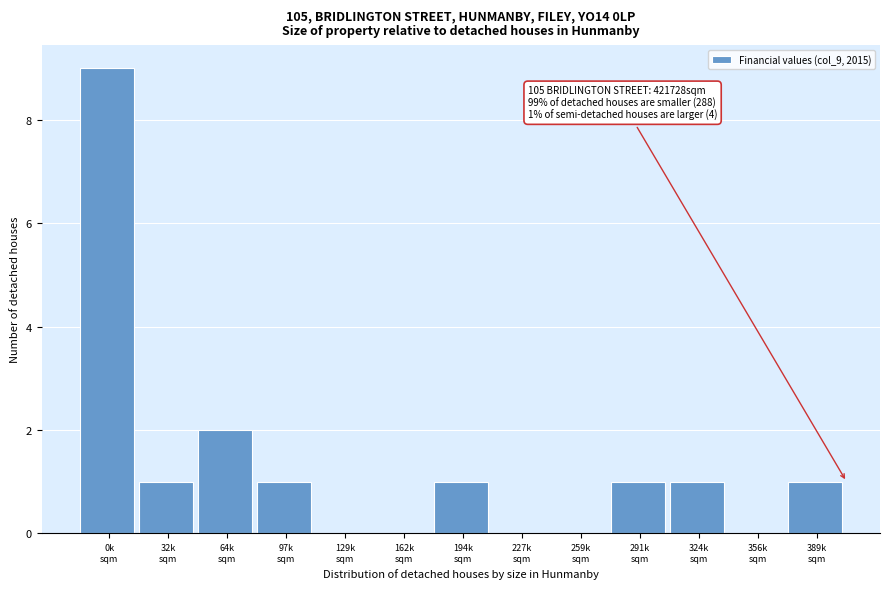

What is the greatest value displayed?

9